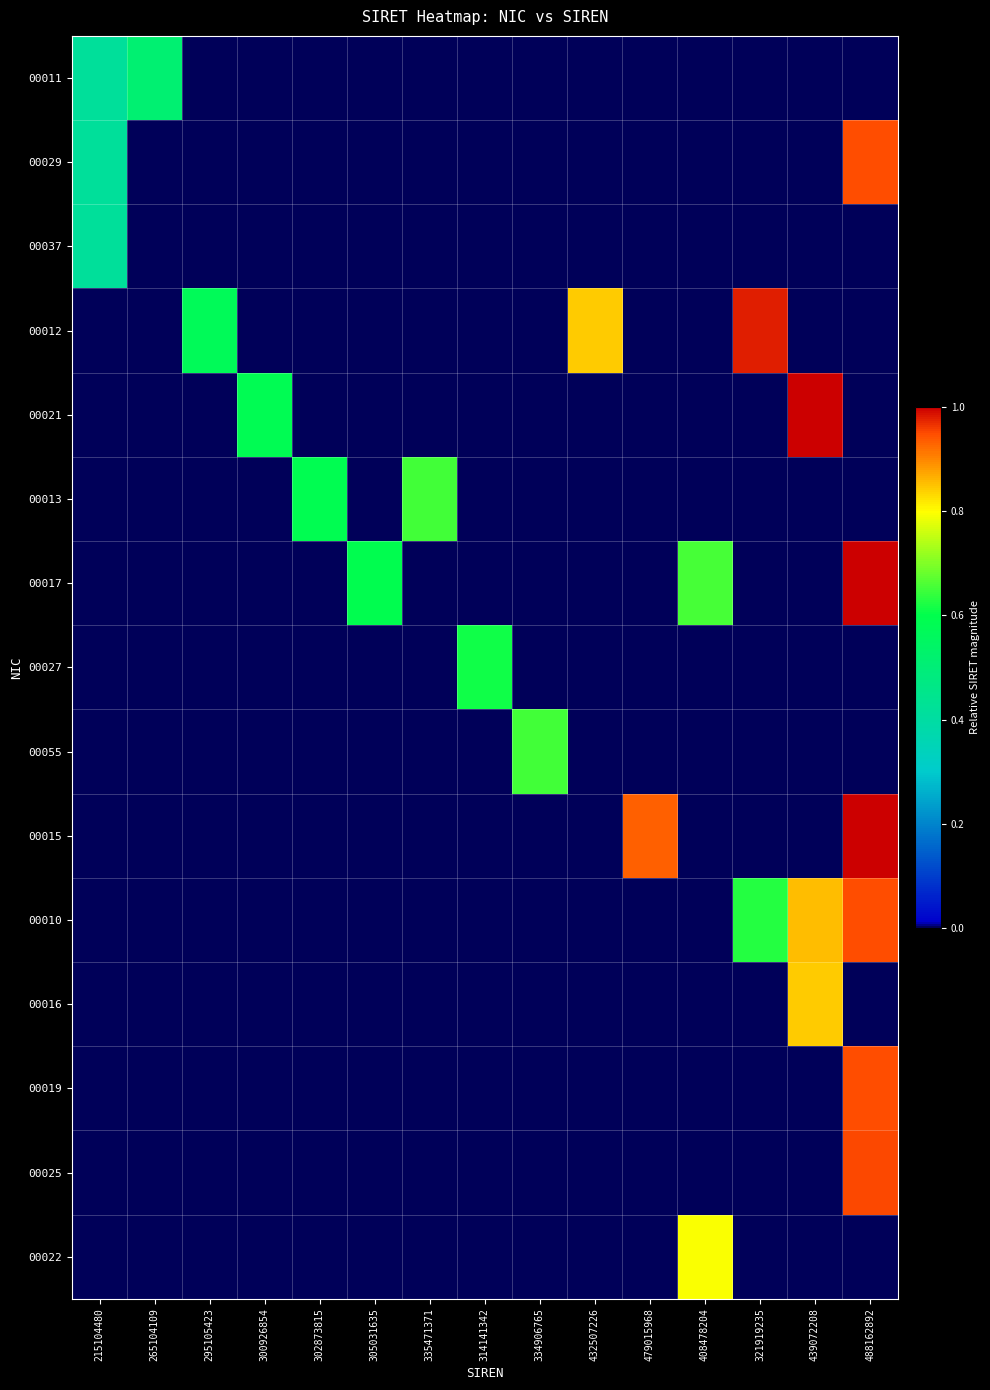

Between 432507226 and 408478204, which is larger?

432507226